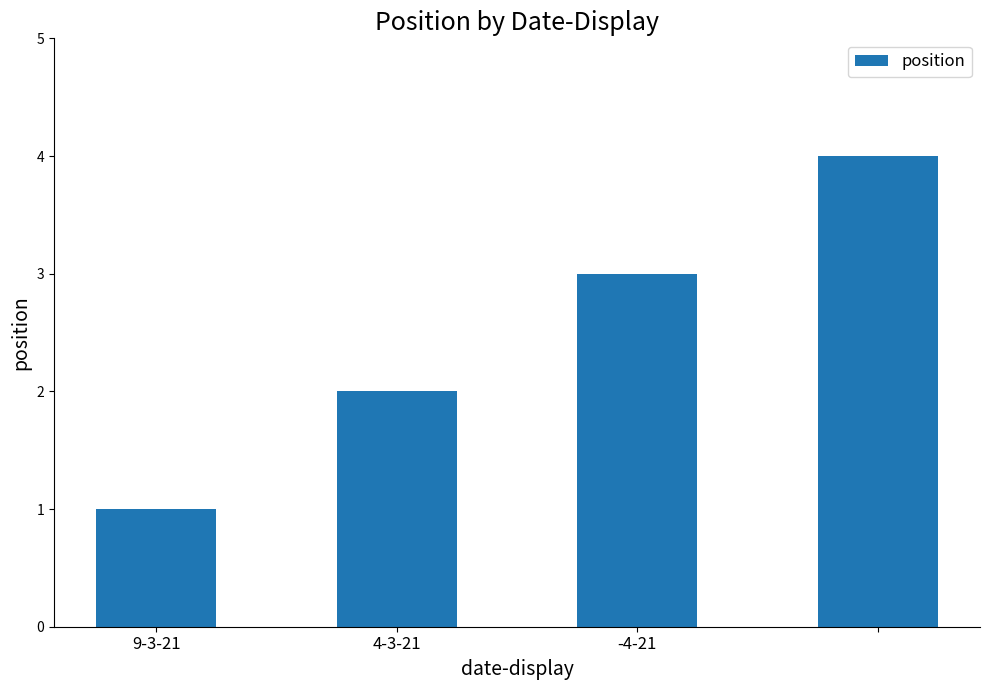

What is the maximum value shown in the chart?

4